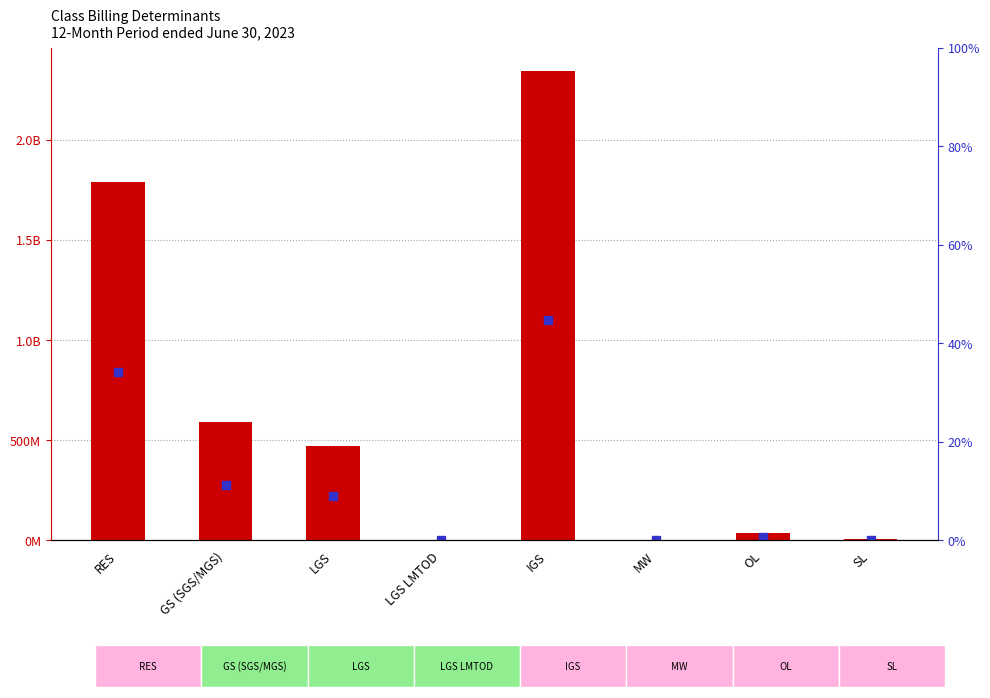

What is the approximate value of % of Total at SL?

0.2